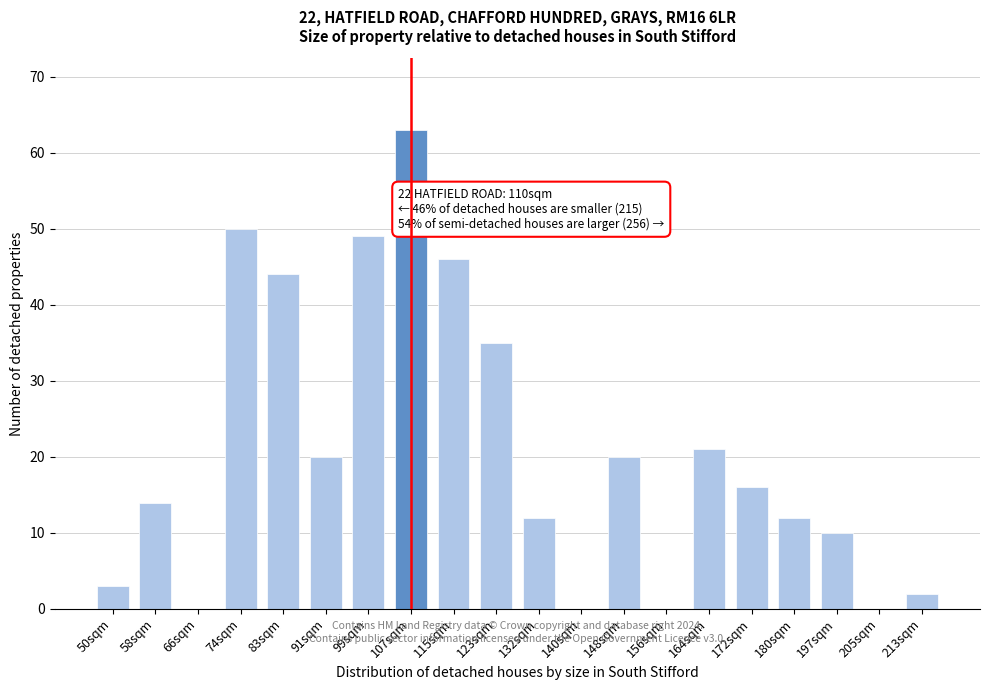

Reading right to left, what are all the values shown in this chart?

213sqm=2	205sqm=0	197sqm=10	180sqm=12	172sqm=16	164sqm=21	156sqm=0	148sqm=20	140sqm=0	132sqm=12	123sqm=35	115sqm=46	107sqm=63	99sqm=49	91sqm=20	83sqm=44	74sqm=50	66sqm=0	58sqm=14	50sqm=3